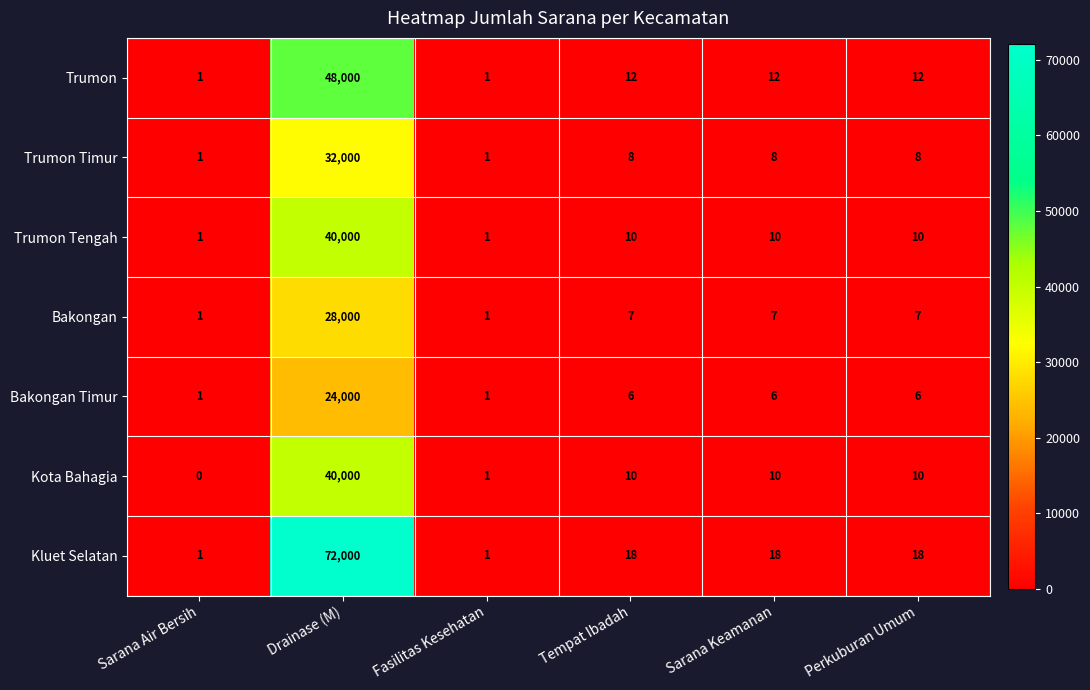

What is the difference between the maximum and second lowest values in the Bakongan series?

27999